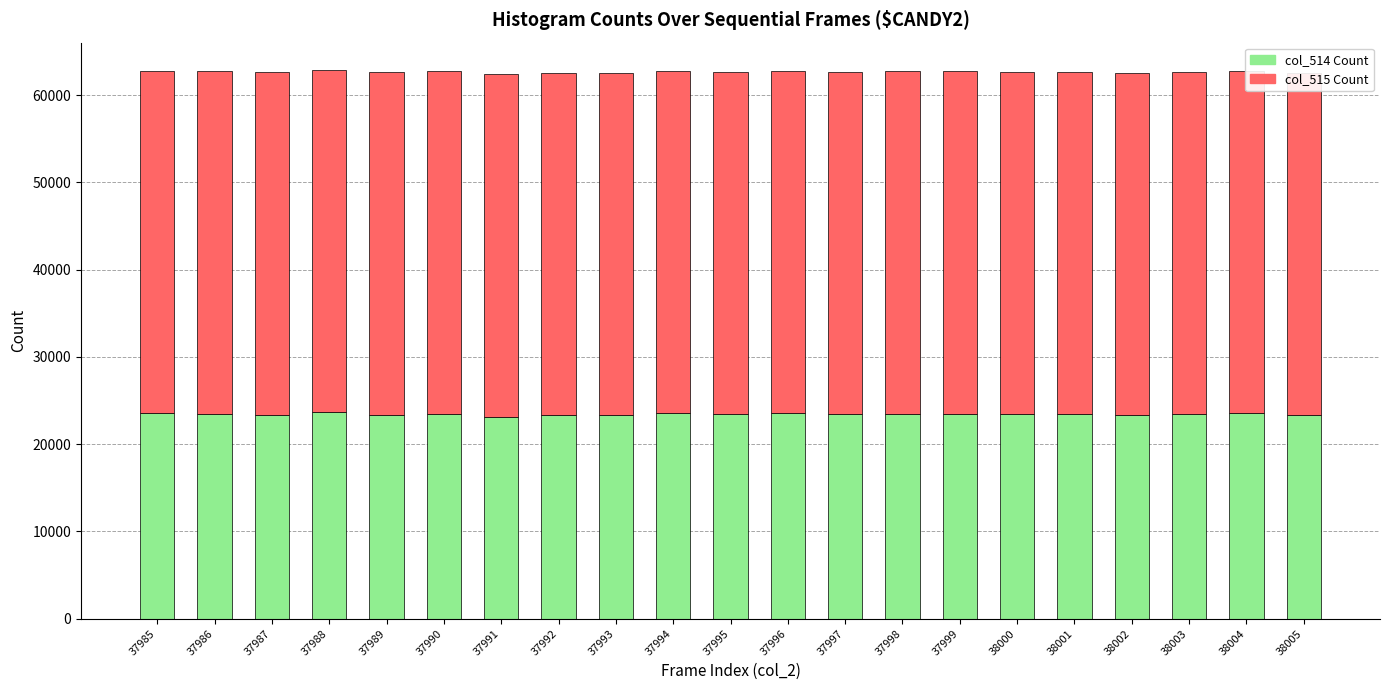

What is the maximum value for col_514 Count?

23657